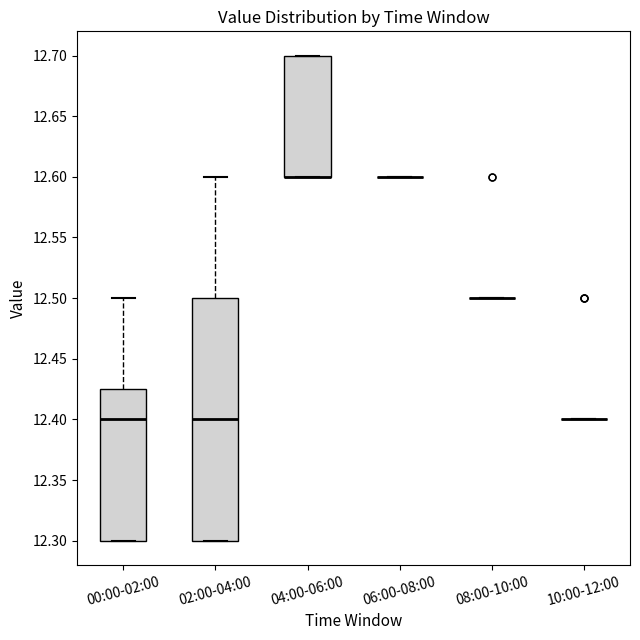

Reading left to right, transcribe this box plot: for each box, give where its median line is, the range the box spans, and where its two whiskers end, as read against the y-axis. The values are not printed on the chart, so give them approximately, as read against the axis.

00:00-02:00: median 12.400, box 12.300 to 12.425, whiskers 12.300 to 12.500
02:00-04:00: median 12.400, box 12.300 to 12.500, whiskers 12.300 to 12.600
04:00-06:00: median 12.600 (drawn on the box's lower edge), box 12.600 to 12.700, whiskers 12.600 to 12.700
06:00-08:00: box collapsed to a line at 12.600, whiskers 12.600 to 12.600
08:00-10:00: box collapsed to a line at 12.500, whiskers 12.500 to 12.500
10:00-12:00: box collapsed to a line at 12.400, whiskers 12.400 to 12.400